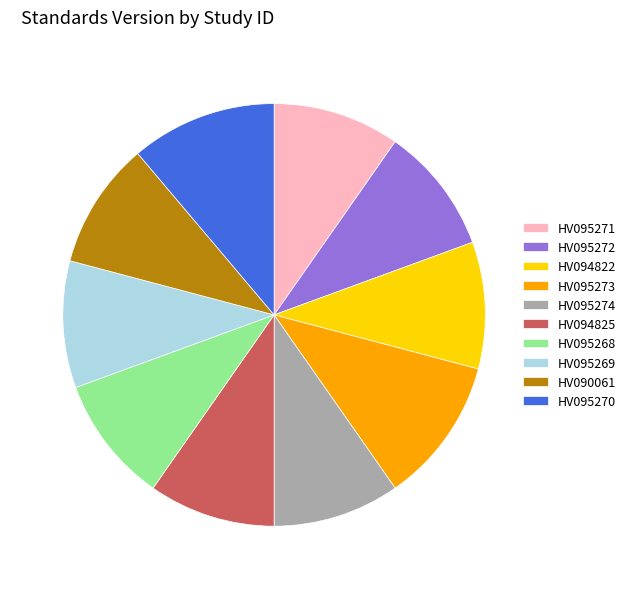

Do HV095269 and HV095271 together represent more than half of the pie?

No